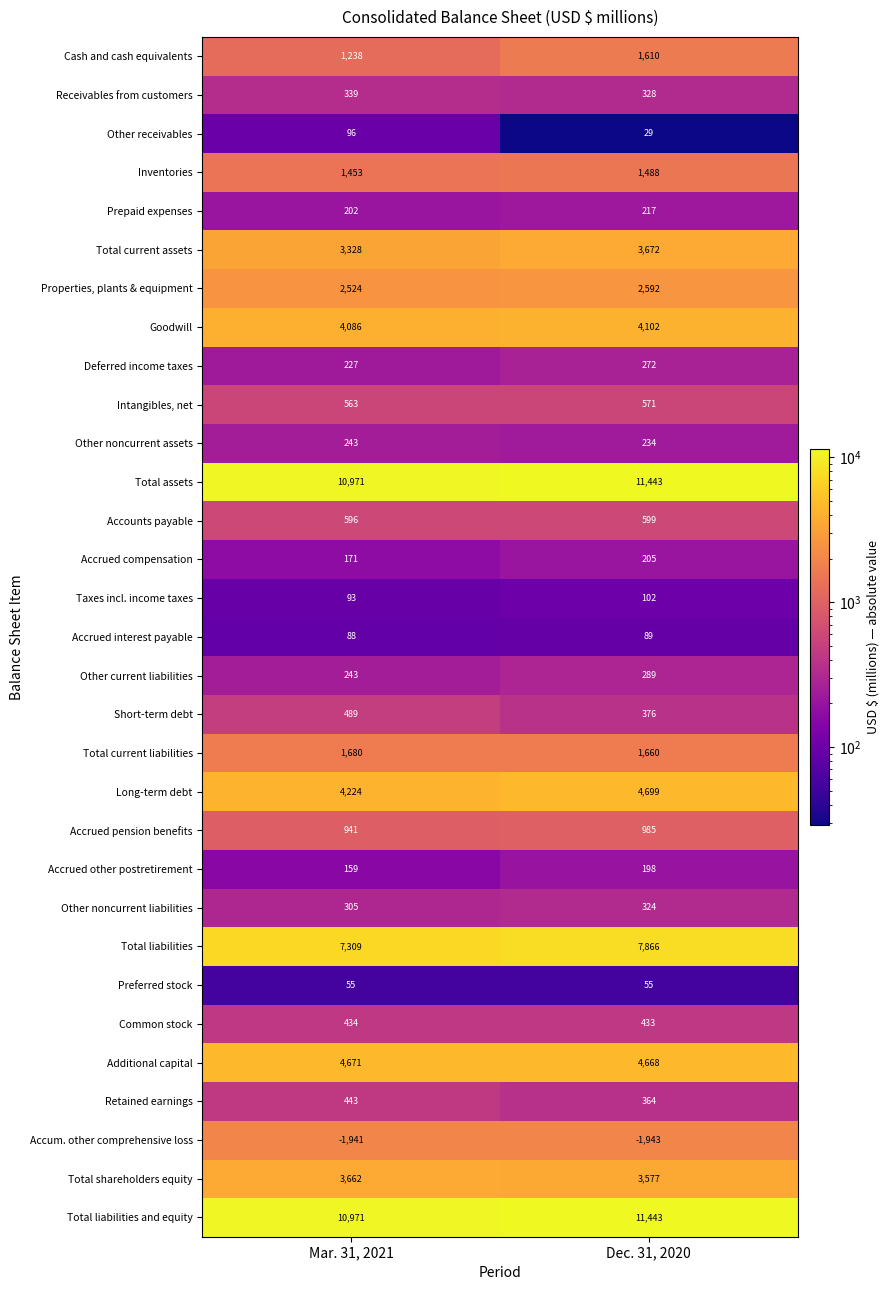

What is the difference between the maximum and minimum values in the Total assets series?

472